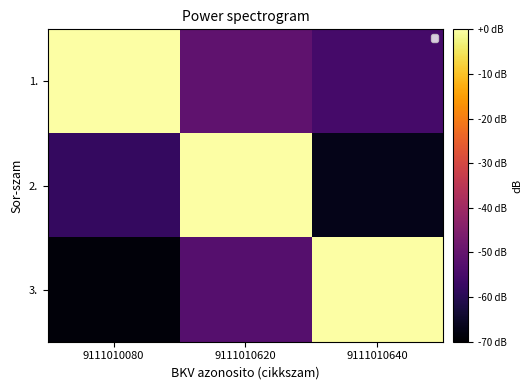

At which category is the sum across all series the highest?

9111010620